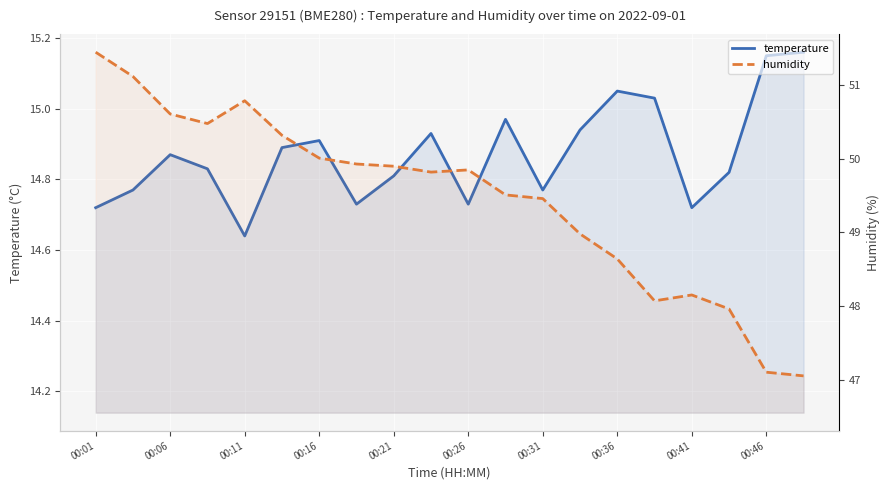

Reading left to right, extract all data points from this chart.

temperature: 14.7	14.8	14.9	14.8	14.6	14.9	14.9	14.7	14.8	14.9	14.7	15.0	14.8	14.9	15.1	15.0	14.7	14.8	15.2	15.2
humidity: 51.5	51.1	50.6	50.5	50.8	50.3	50.0	49.9	49.9	49.8	49.9	49.5	49.5	49.0	48.6	48.1	48.1	48.0	47.1	47.0